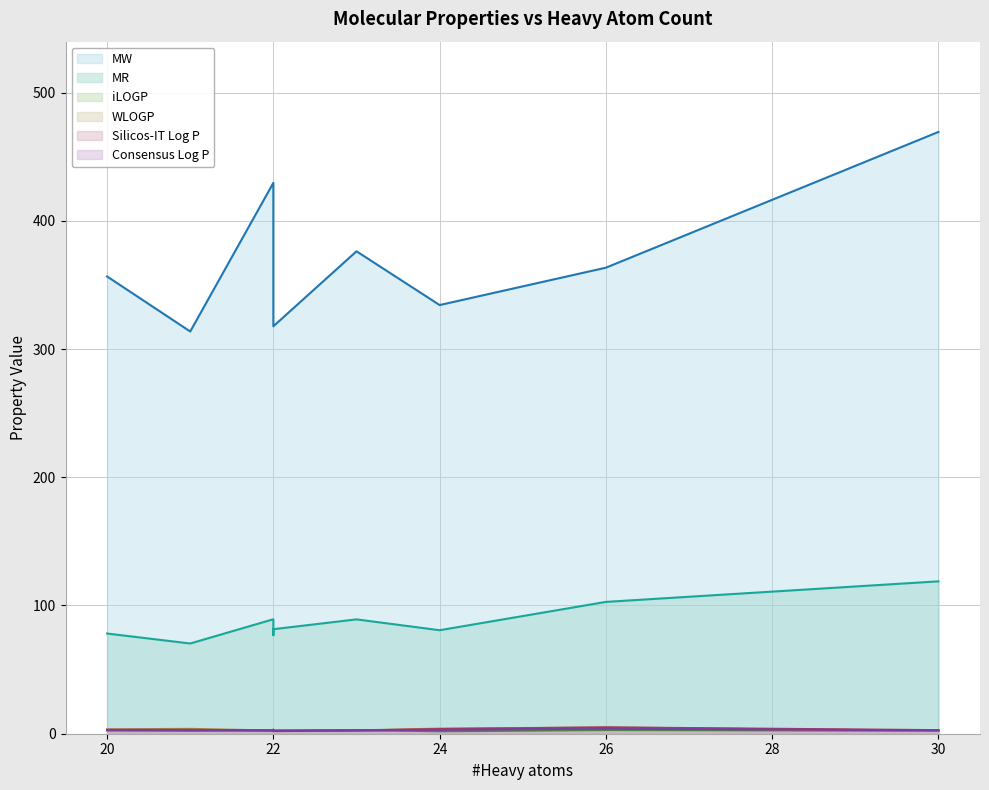

Reading left to right, list all the values displayed in this chart.

MW: 20=356.6	21=313.7	22=429.6	22=325.7	22=317.7	23=376.2	24=334.3	26=363.4	30=469.3
MR: 20=78.1	21=70.4	22=89.3	22=76.9	22=81.5	23=89.2	24=80.7	26=102.8	30=118.8
iLOGP: 20=2.6	21=2.2	22=2.6	22=2.5	22=2.6	23=2.9	24=1.9	26=2.9	30=2.3
WLOGP: 20=3.4	21=3.8	22=2.5	22=3.2	22=2.2	23=2.6	24=4.0	26=4.9	30=2.2
Silicos-IT Log P: 20=2.7	21=2.9	22=2.5	22=2.5	22=2.0	23=2.5	24=3.6	26=5.0	30=2.8
Consensus Log P: 20=3.0	21=3.0	22=2.6	22=2.7	22=2.3	23=2.6	24=3.0	26=4.0	30=2.6